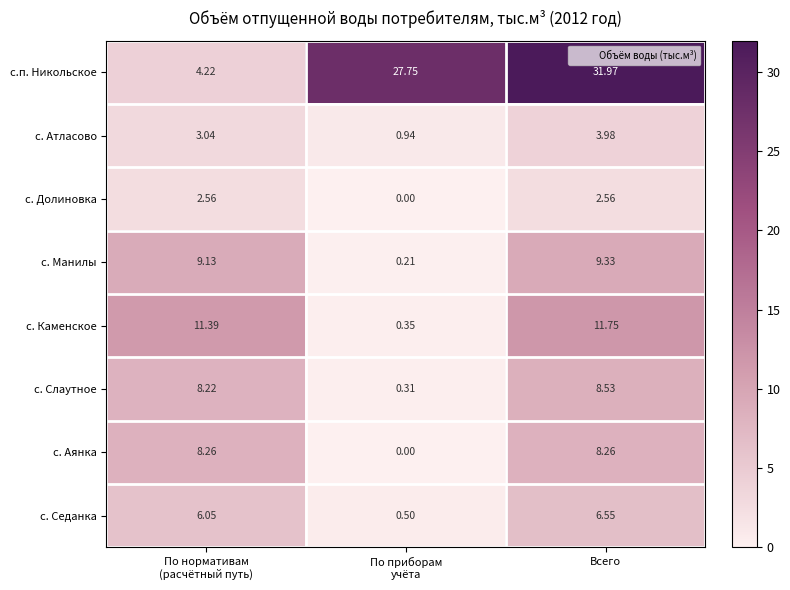

Which category has the highest value in the с. Атласово series?

Всего